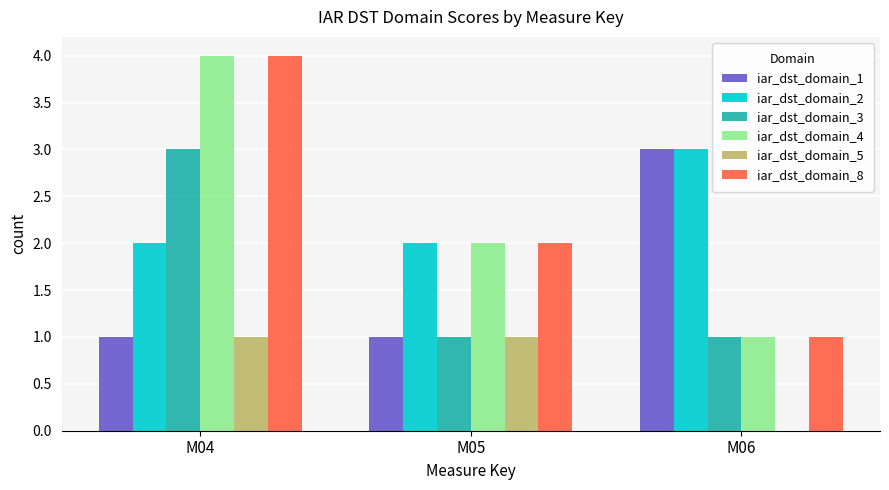

How many groups of bars are there?

3